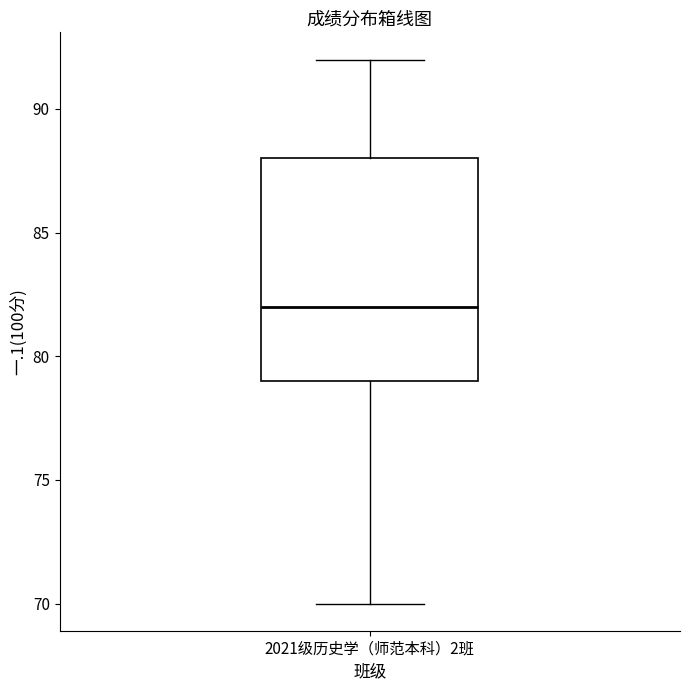

Read this box plot against the y-axis: the position of the median line, the range covered by the box, and the ends of both whiskers. The values are not printed on the chart, so give them approximately, as read against the axis.

median 82, box 79 to 88, whiskers 70 to 92